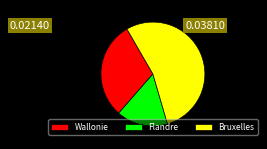

Which category accounts for the majority?

Bruxelles